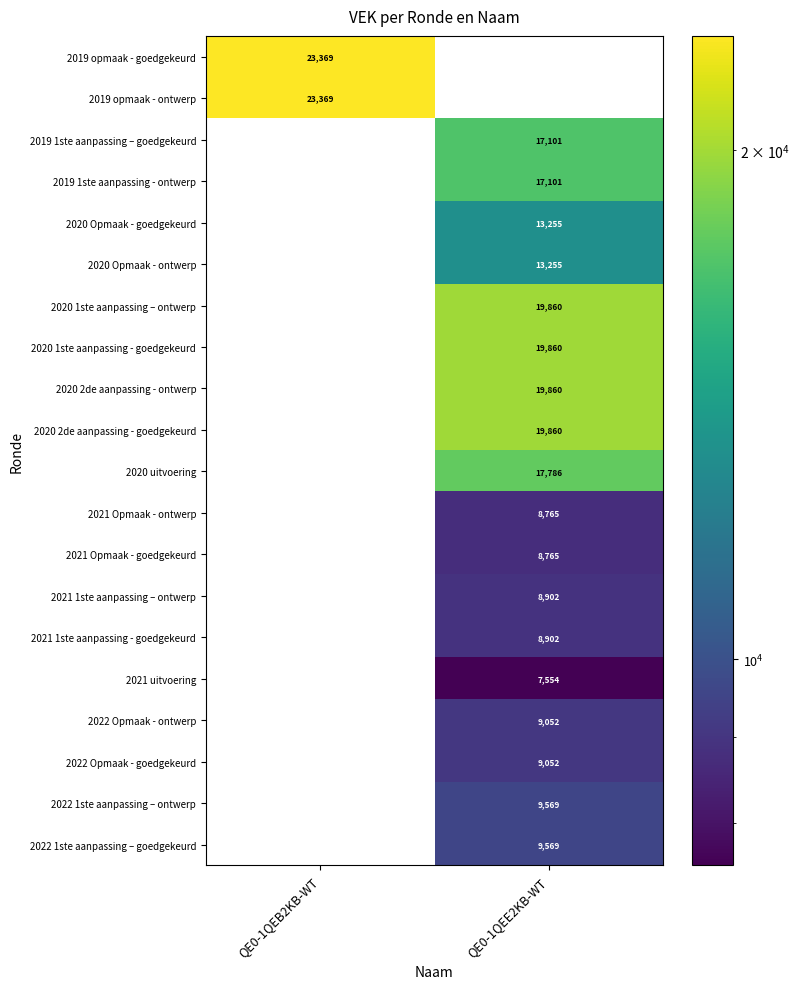

What is the maximum value shown in the chart?

23369